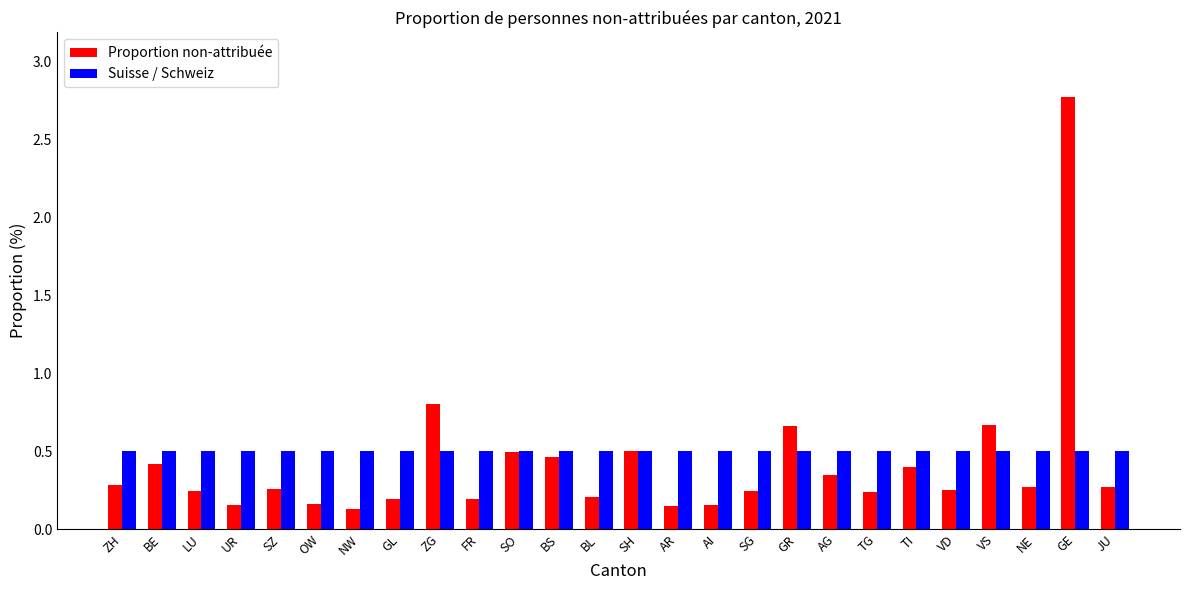

Rank the series by their average value, from lowest to highest.

Proportion non-attribuée, Suisse / Schweiz